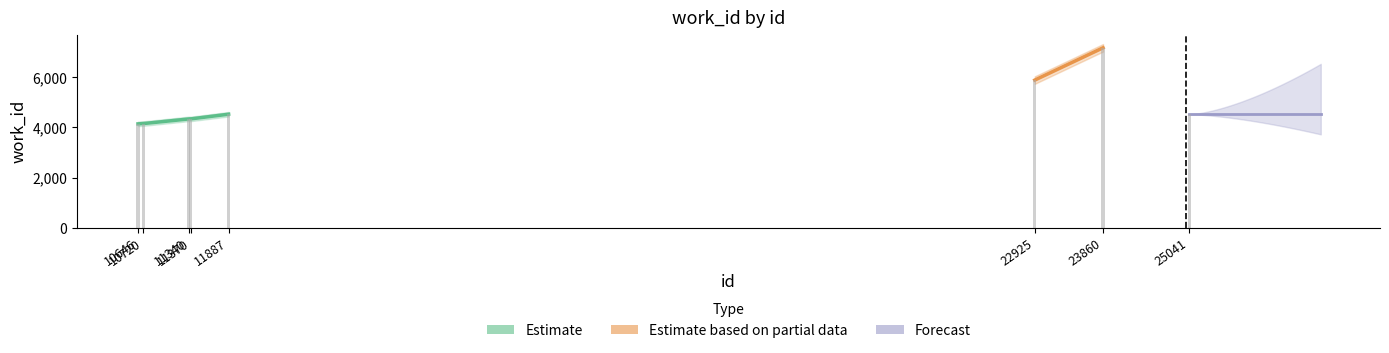

List the labels in order of value, largest first.

23860, 22925, 11887, 25041, 11340, 11370, 10720, 10646